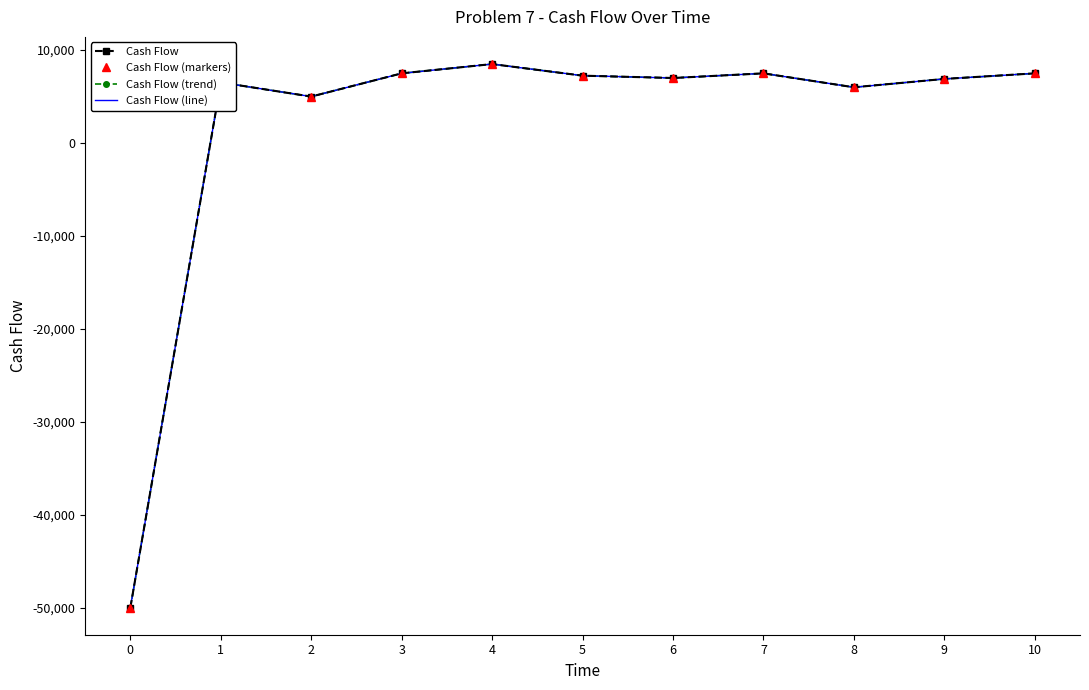

Which series has the largest total across all categories?

Cash Flow